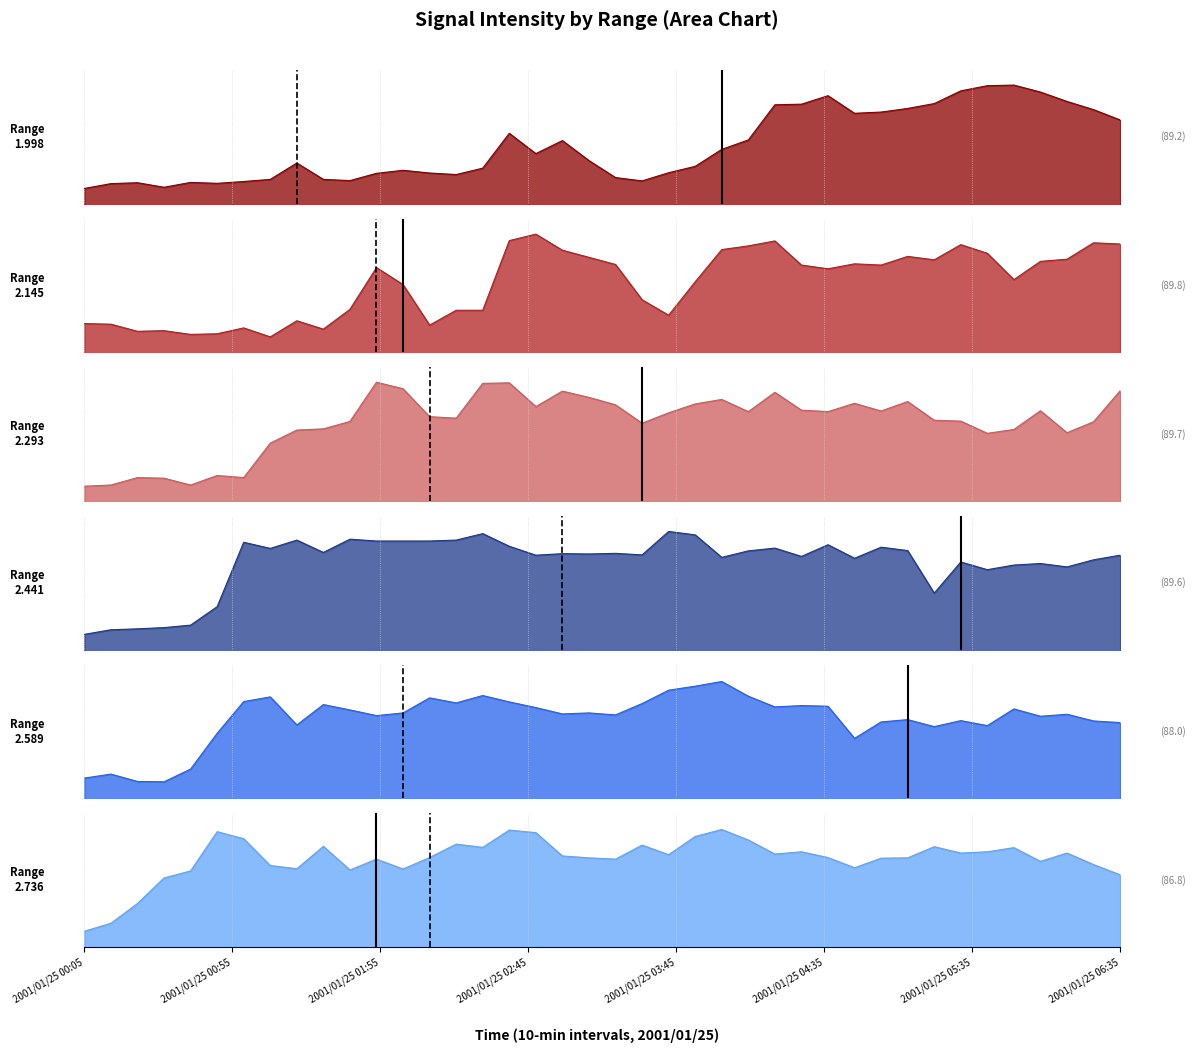

After their last crossing, which series has the higher values: 2.589 or 2.736?

2.589